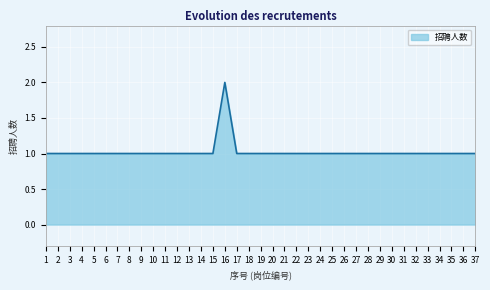

How many values are between 1 and 2?

37